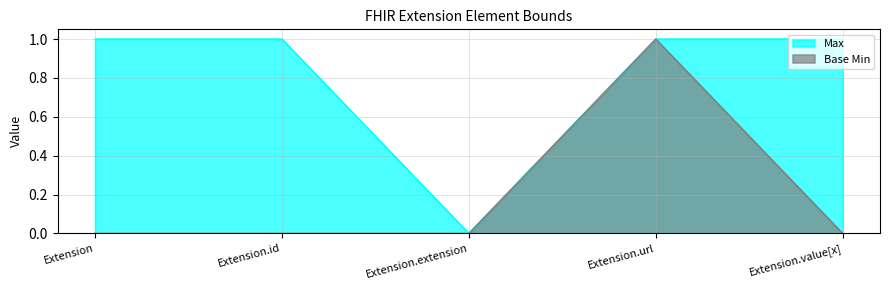

What are all the series names shown in the legend?

Max, Base Min